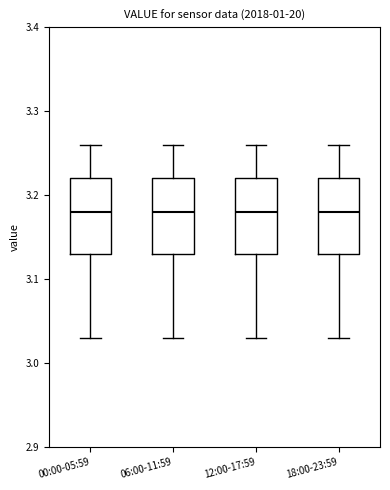

Reading left to right, read every box against the y-axis: the position of its median line, the range the box covers, and the ends of its whiskers. The values are not printed on the chart, so give them approximately, as read against the axis.

00:00-05:59: median 3.18, box 3.13 to 3.22, whiskers 3.03 to 3.26
06:00-11:59: median 3.18, box 3.13 to 3.22, whiskers 3.03 to 3.26
12:00-17:59: median 3.18, box 3.13 to 3.22, whiskers 3.03 to 3.26
18:00-23:59: median 3.18, box 3.13 to 3.22, whiskers 3.03 to 3.26